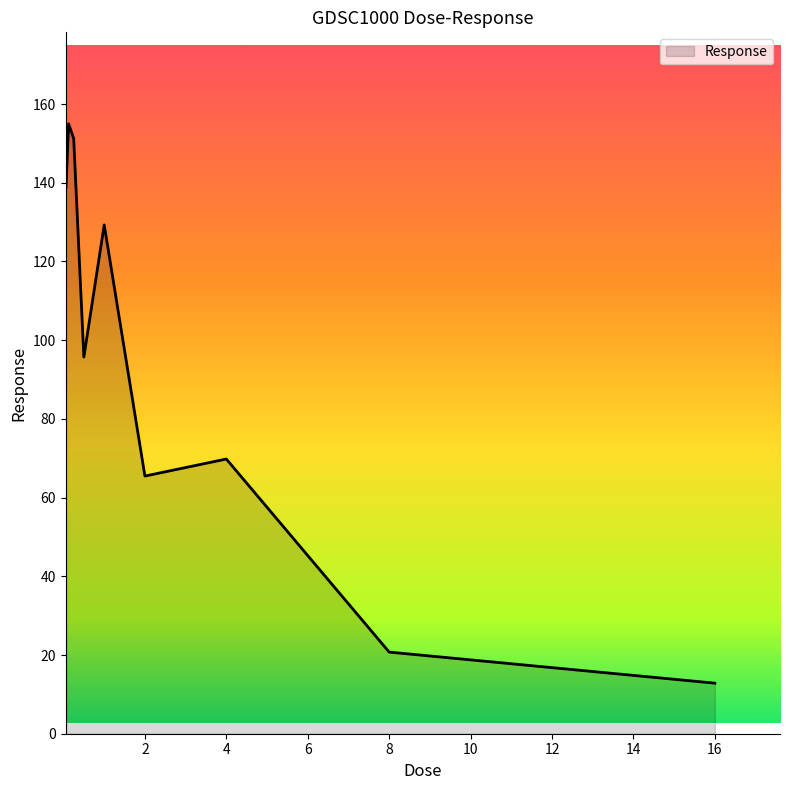

What is the difference between the maximum and minimum values?

142.1